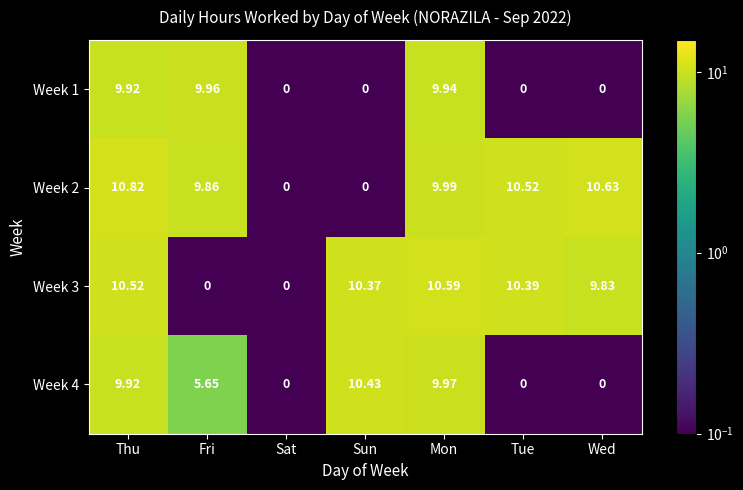

Rank the series at Mon from lowest to highest value.

Week 1, Week 4, Week 2, Week 3